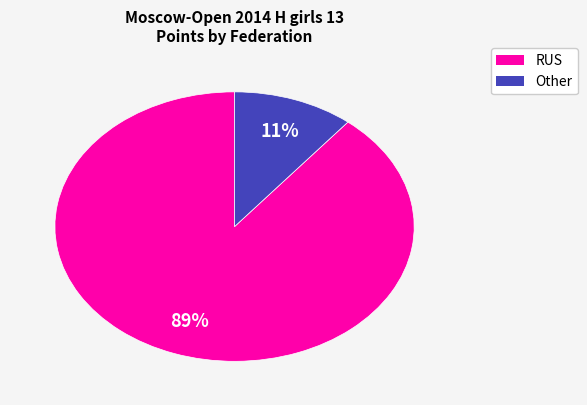

To the nearest percent, what is the average slice percentage?

50%